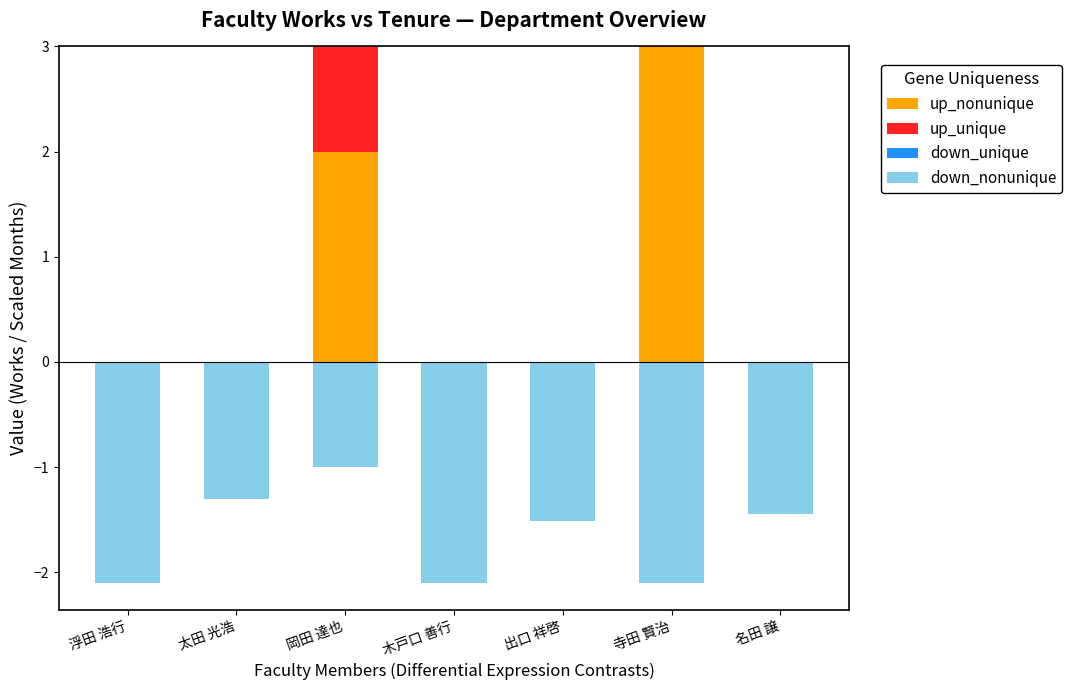

Which series changed the most between 岡田 達也 and 木戸口 善行?

up_nonunique